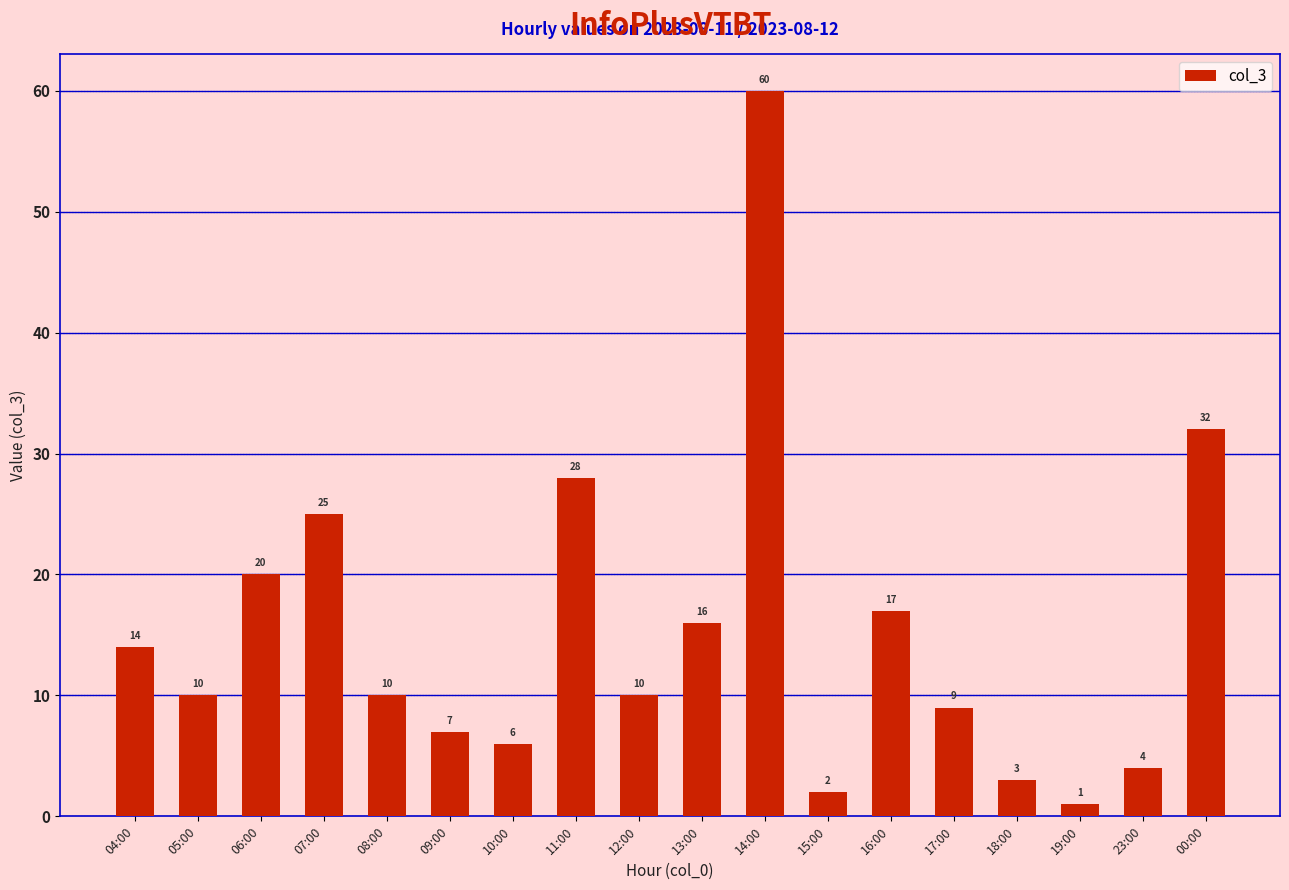

Reading left to right, transcribe all the data shown in this chart.

14	10	20	25	10	7	6	28	10	16	60	2	17	9	3	1	4	32